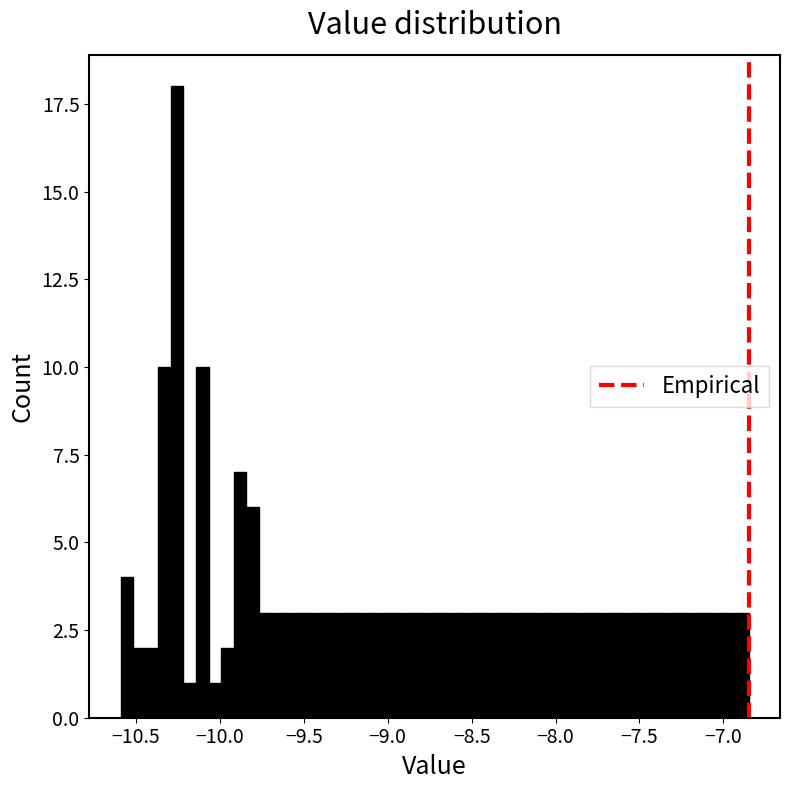

Read against the x-axis, roughly where is the centre of the tallest bar?

-10.25